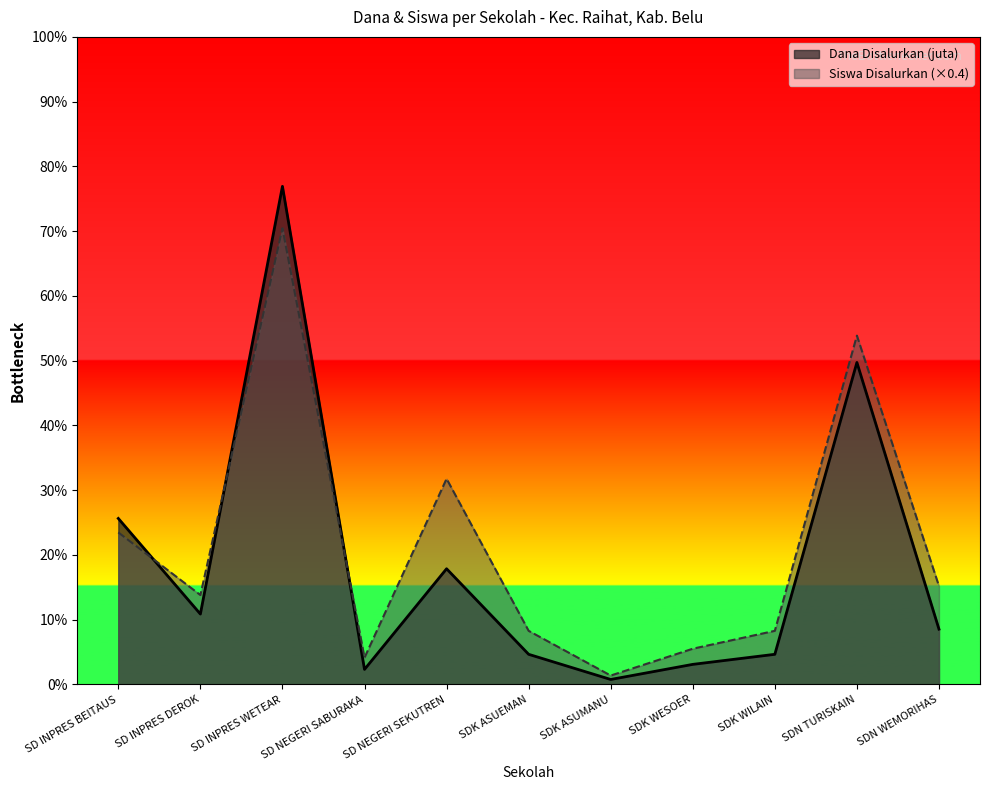

Reading left to right, extract all data points from this chart.

Dana Disalurkan: 7.4	3.1	22.3	0.7	5.2	1.4	0.2	0.9	1.4	14.4	2.5
Siswa Disalurkan: 6.8	4.0	20.4	1.2	9.2	2.4	0.4	1.6	2.4	15.6	4.4